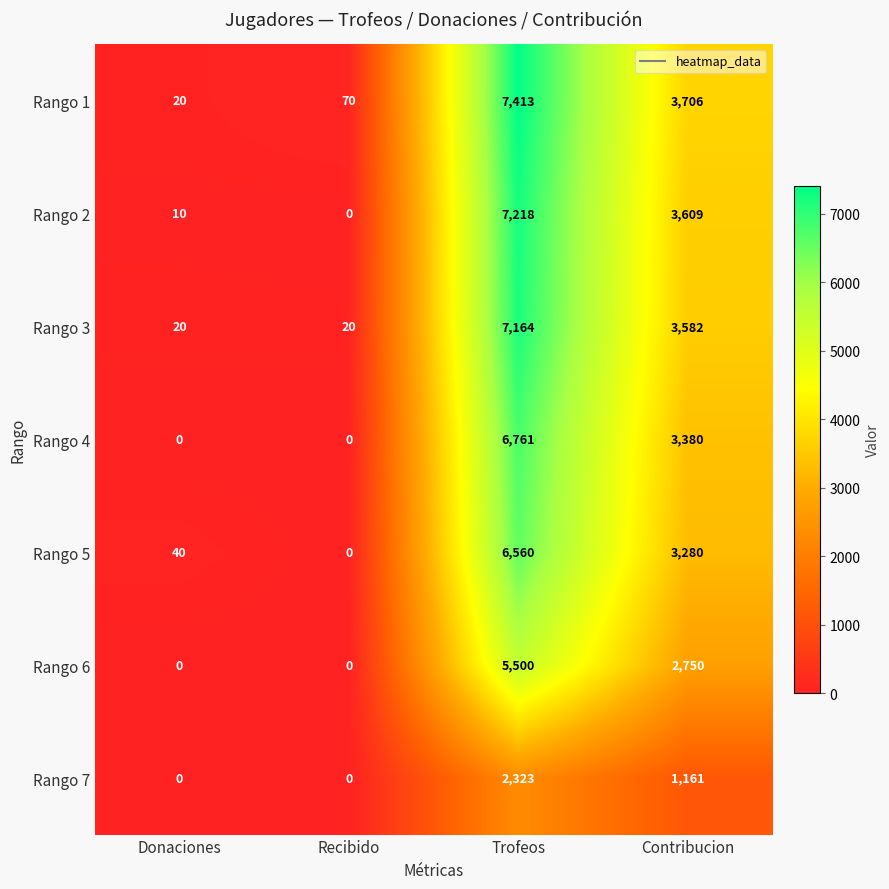

What is the difference between the highest and lowest values at Contribucion?

2545